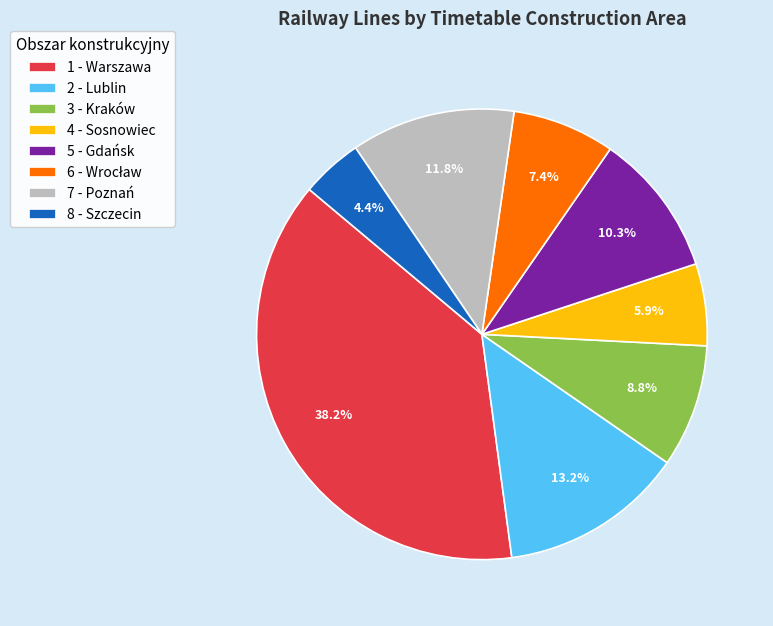

Is it true that 7 - Poznań is 5% of the pie?

False